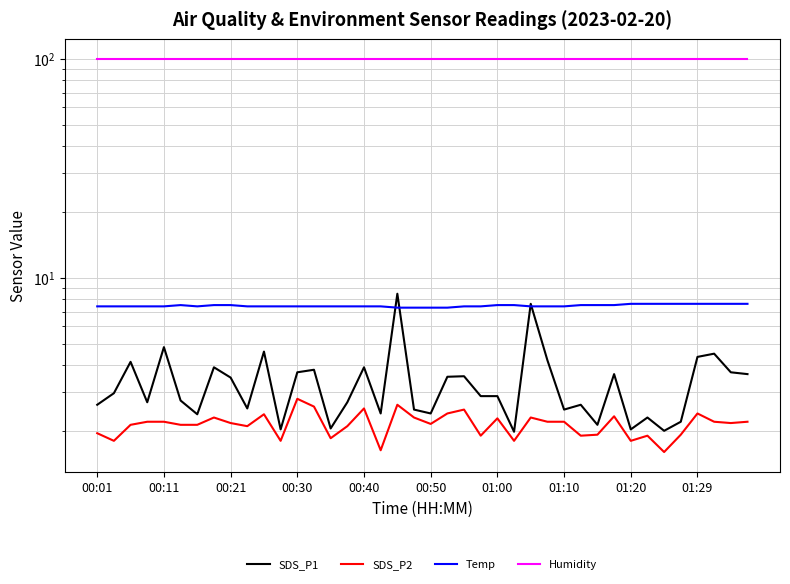

What value does the Temp series have at 30?

7.5